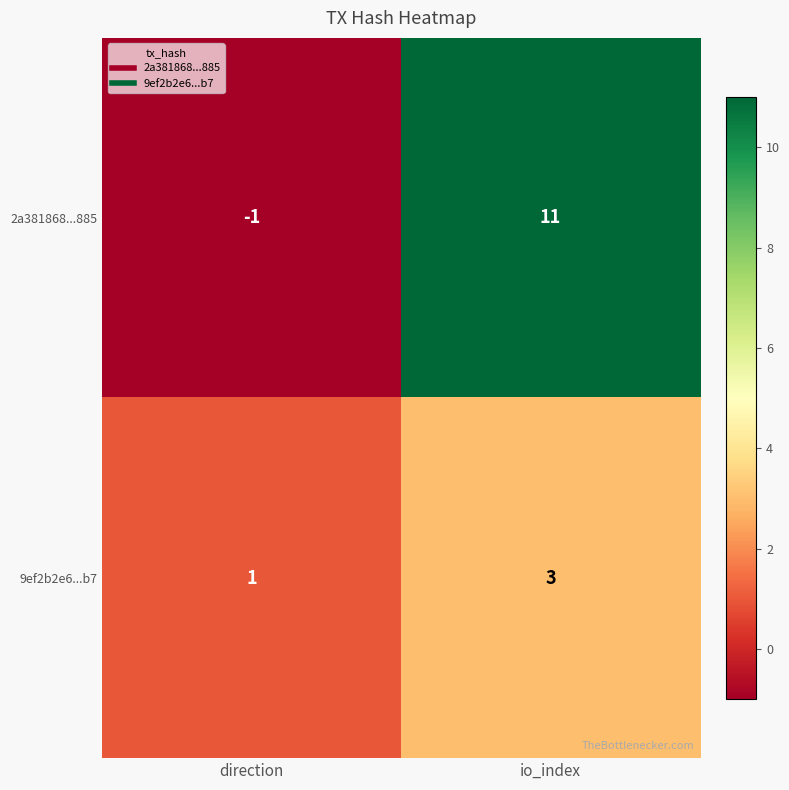

Which series has the largest range (max minus min)?

2a381868...885